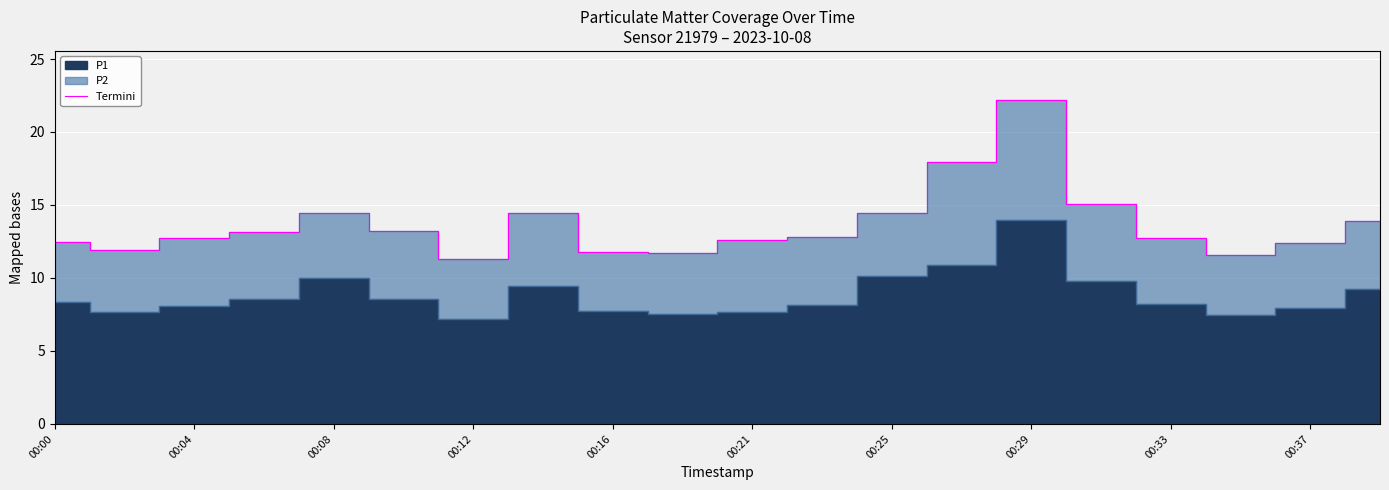

How many interior local peaks (higher than both neighbors) does the data have?

3